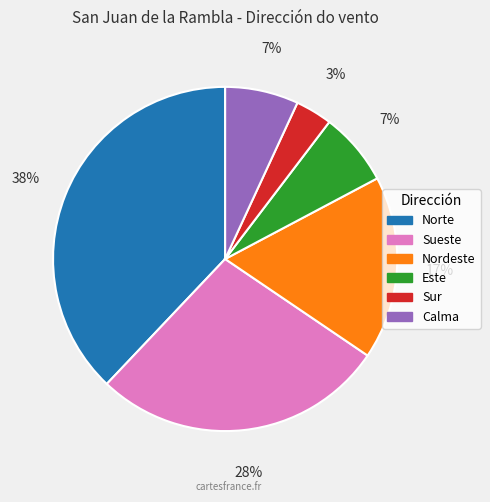

Do Sur and Calma together represent more than half of the pie?

No